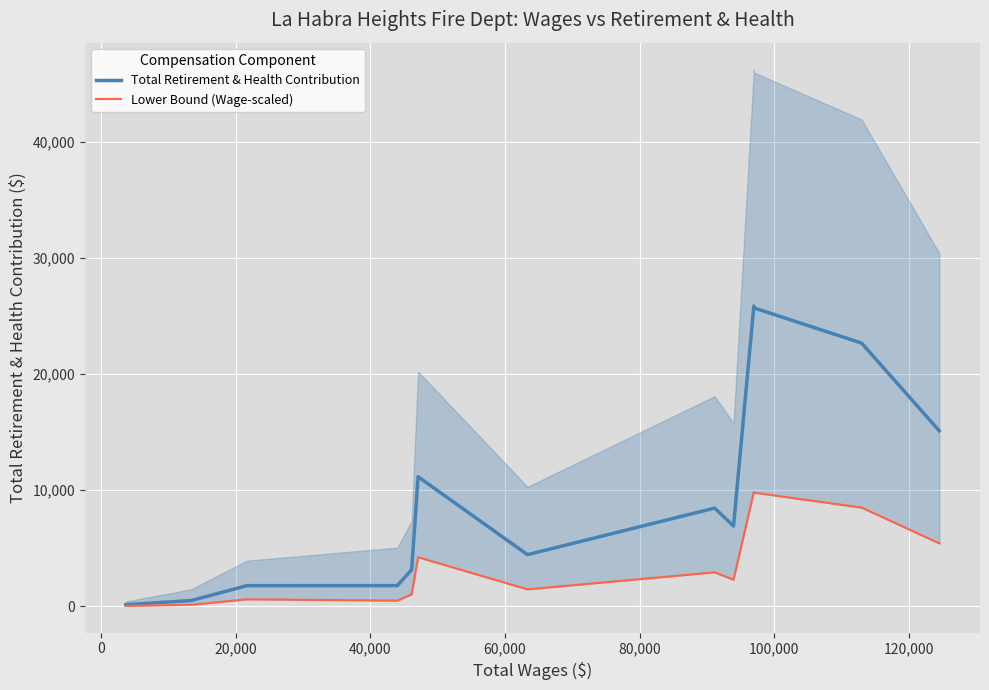

Reading right to left, list all the values displayed in this chart.

Total Retirement & Health Contribution: 15102.0	22656.0	25680.0	25844.0	6911.0	8453.0	4447.0	11154.0	3147.0	1782.0	1779.0	500.0	440.0	427.0	391.0	389.0	369.0	179.0	171.0	139.0
Lower Bound (Wage-scaled): 5418.2	8497.5	9787.0	9852.7	2294.6	2925.4	1462.0	4226.1	1028.0	492.7	603.1	132.9	117.3	113.9	102.6	103.8	98.5	47.8	45.6	37.1